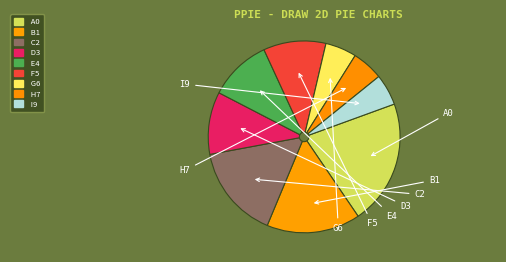

How many segments does this pie chart have?

9